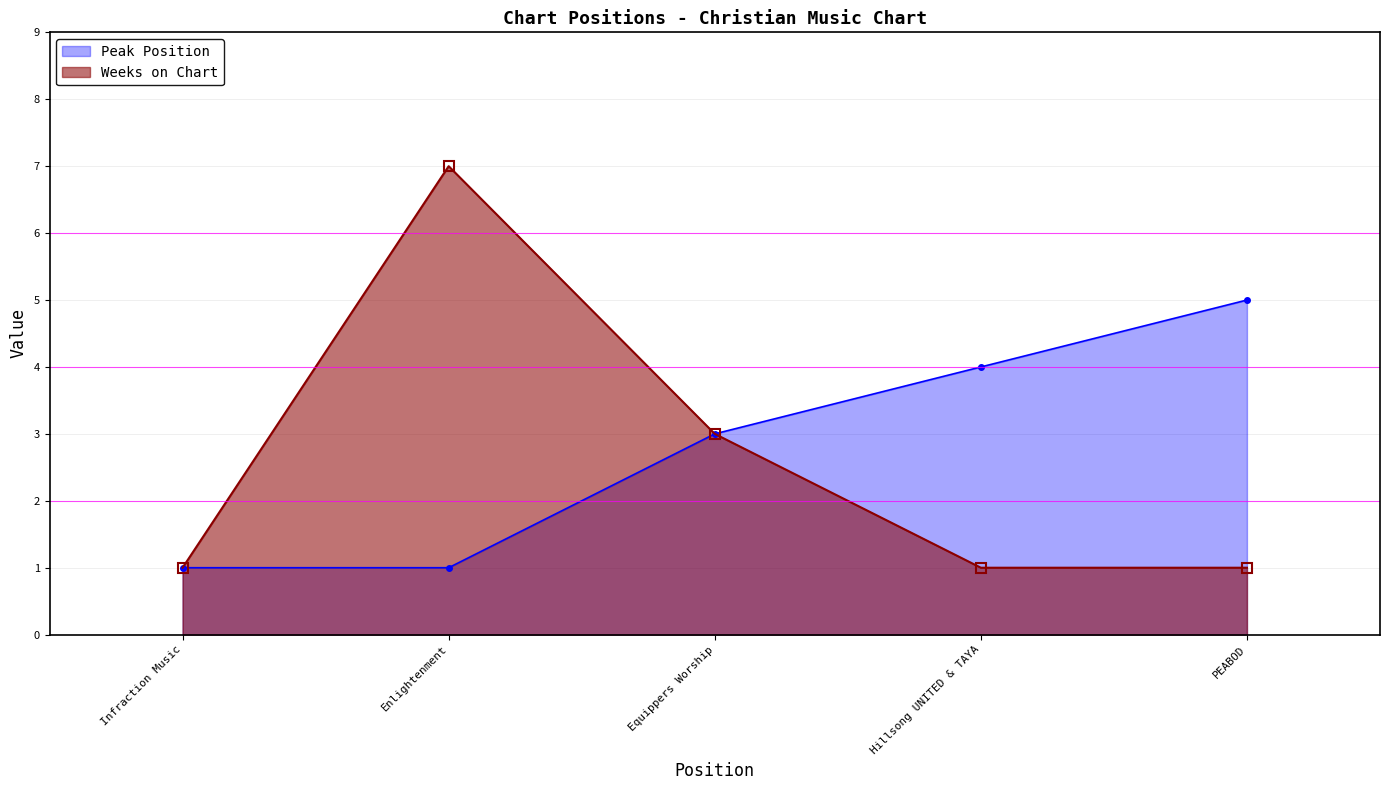

Reading right to left, what are all the values shown in this chart?

Peak Position: 5	4	3	1	1
Weeks on Chart: 1	1	3	7	1